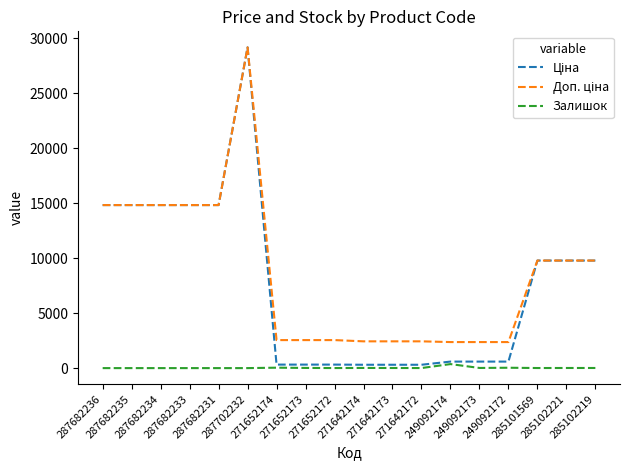

Does the chart have visible grid lines?

No